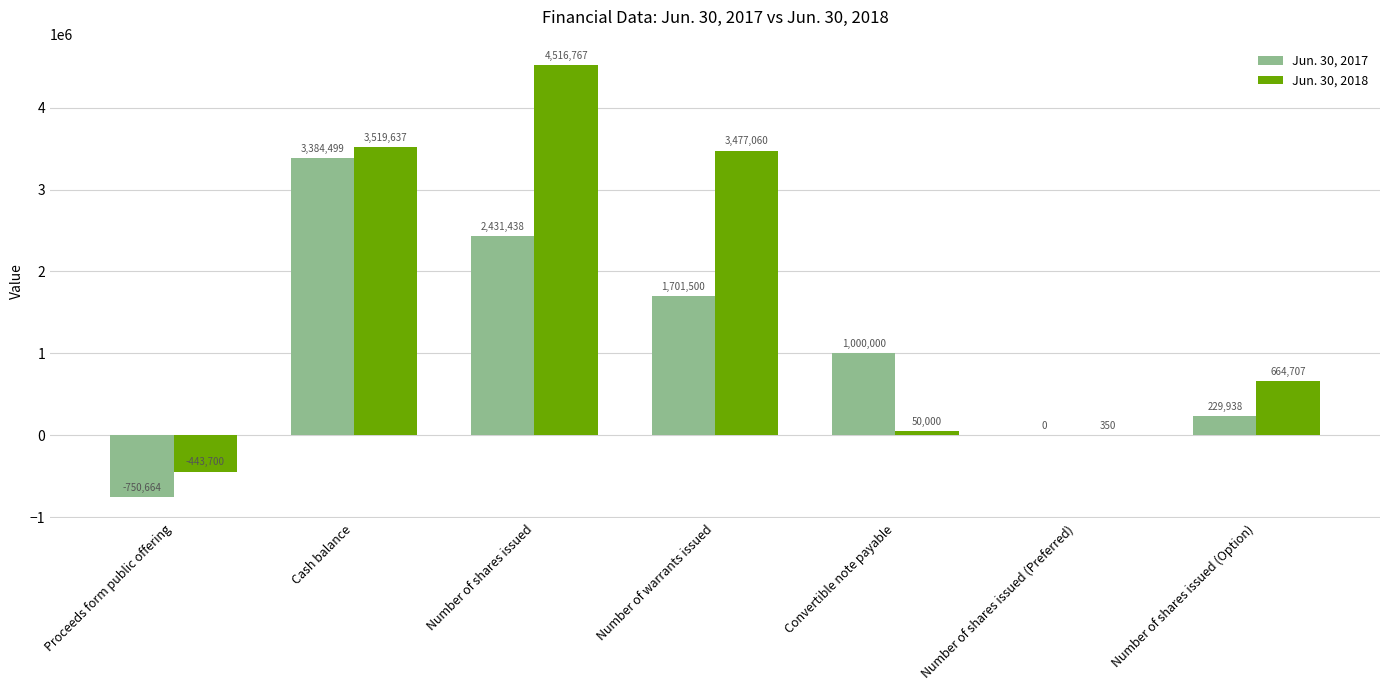

How many categories are shown in the chart?

7